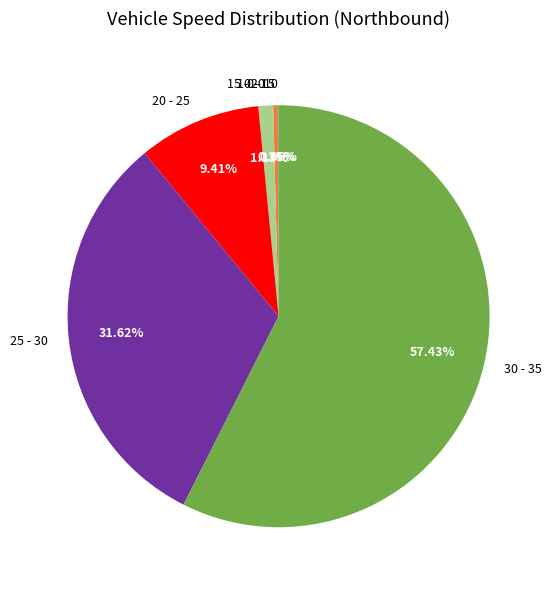

Do 20 - 25 and 15 - 20 together represent more than half of the pie?

No